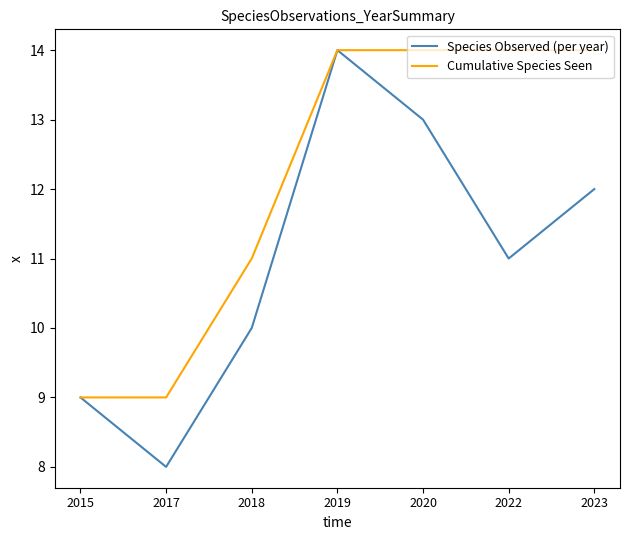

Which series changed the most between 2015 and 2018?

Cumulative Species Seen